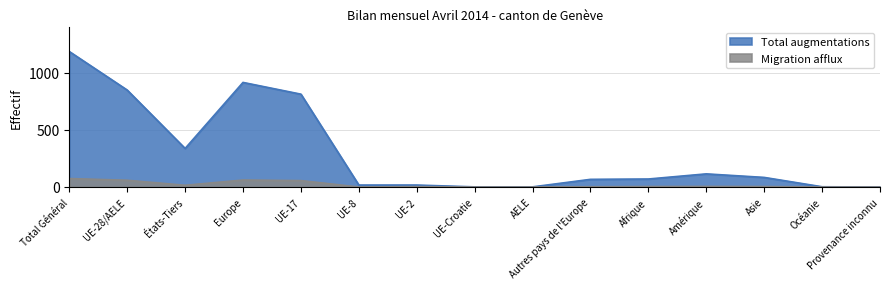

Reading left to right, list all the values displayed in this chart.

Total augmentations: 1188	850	338	917	814	17	17	1	1	67	70	115	84	2	0
Migration afflux: 74	59	15	61	56	0	3	0	0	2	4	5	4	0	0